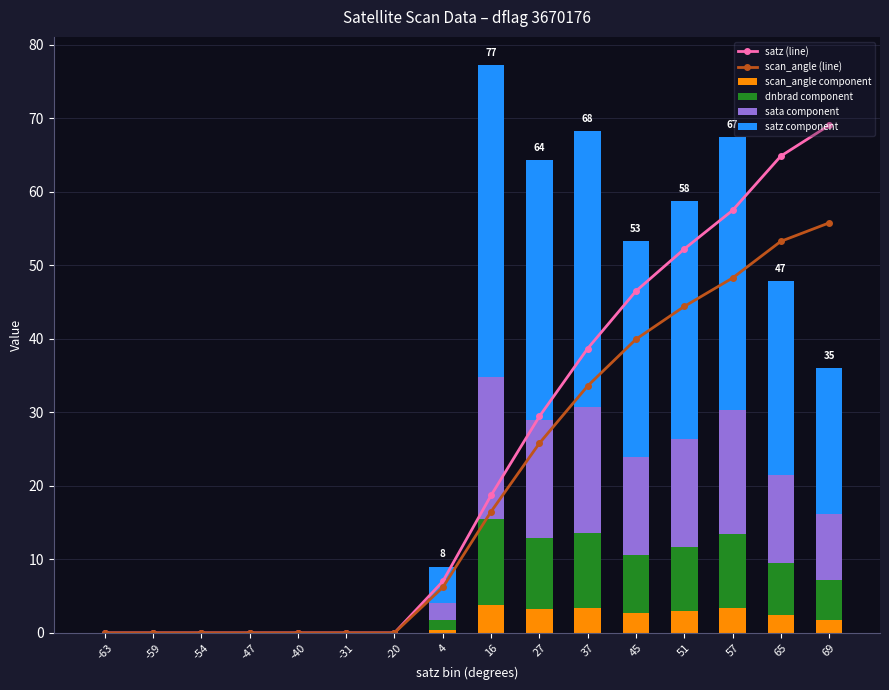

At how many categories does at least one series exceed 55?

3